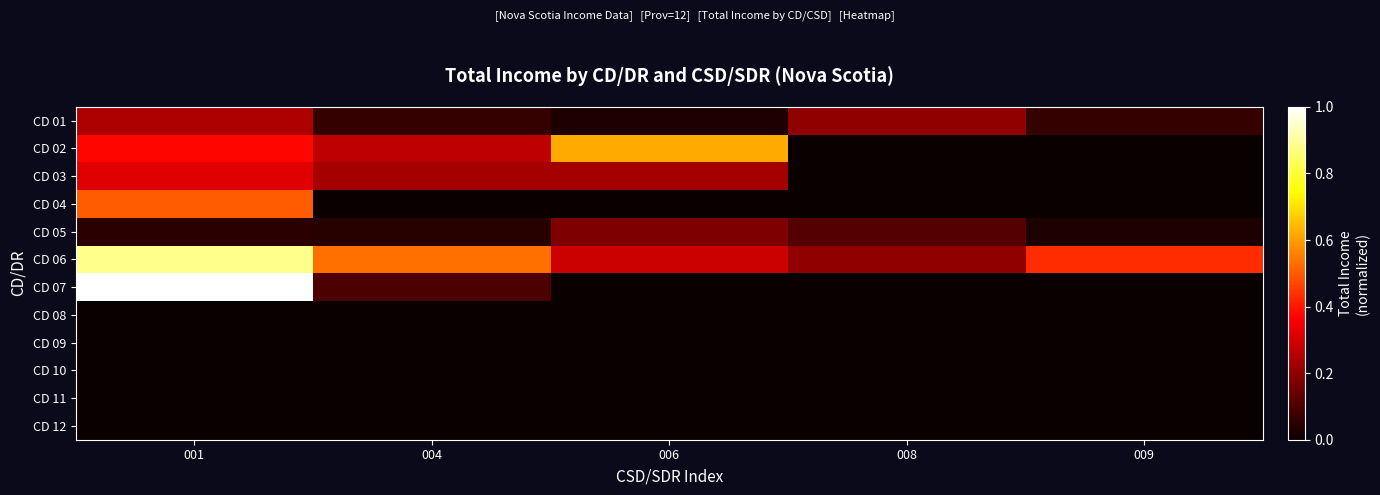

Reading left to right, list all the values displayed in this chart.

CD 01: 001=0.2	004=0.1	006=0.0	008=0.2	009=0.1
CD 02: 001=0.4	004=0.3	006=0.6	008=0.0	009=0.0
CD 03: 001=0.3	004=0.2	006=0.2	008=0.0	009=0.0
CD 04: 001=0.5	004=0.0	006=0.0	008=0.0	009=0.0
CD 05: 001=0.0	004=0.0	006=0.2	008=0.1	009=0.0
CD 06: 001=0.9	004=0.5	006=0.3	008=0.2	009=0.4
CD 07: 001=1.0	004=0.1	006=0.0	008=0.0	009=0.0
CD 08: 001=0.0	004=0.0	006=0.0	008=0.0	009=0.0
CD 09: 001=0.0	004=0.0	006=0.0	008=0.0	009=0.0
CD 10: 001=0.0	004=0.0	006=0.0	008=0.0	009=0.0
CD 11: 001=0.0	004=0.0	006=0.0	008=0.0	009=0.0
CD 12: 001=0.0	004=0.0	006=0.0	008=0.0	009=0.0